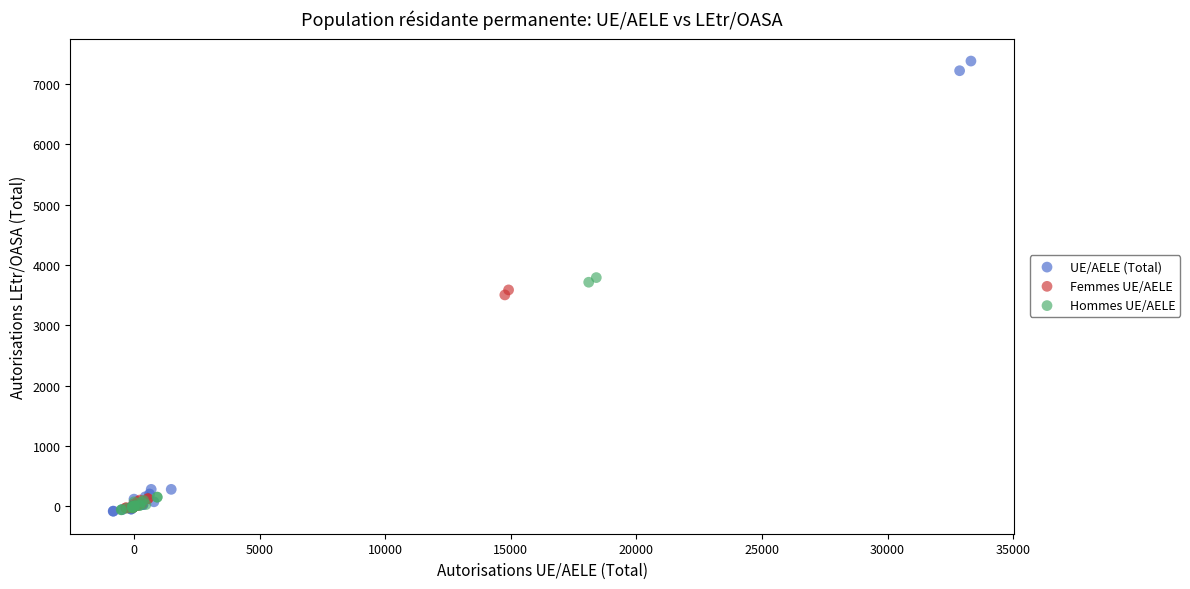

Which series has the largest Y range (max minus min)?

UE/AELE (Total)